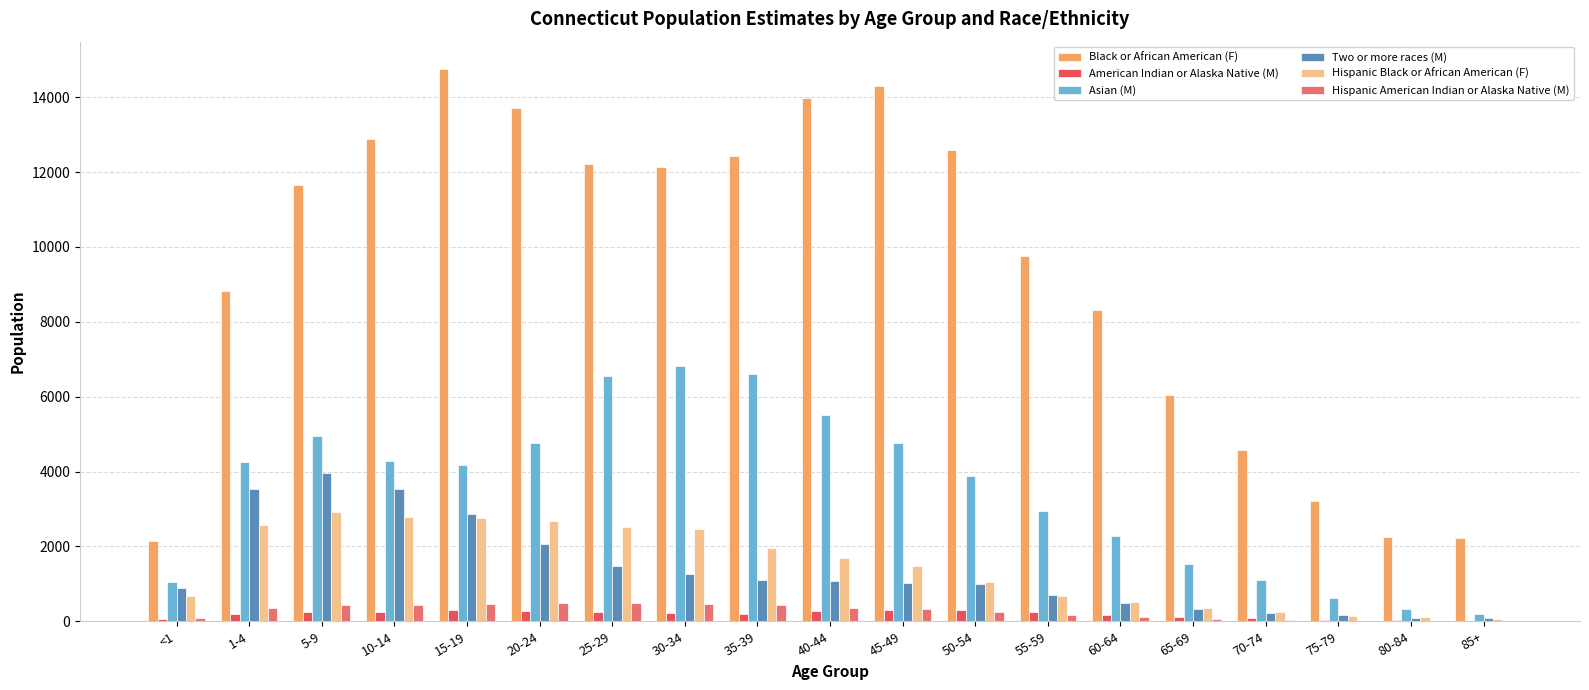

What are all the series names shown in the legend?

Black or African American (F), American Indian or Alaska Native (M), Asian (M), Two or more races (M), Hispanic Black or African American (F), Hispanic American Indian or Alaska Native (M)